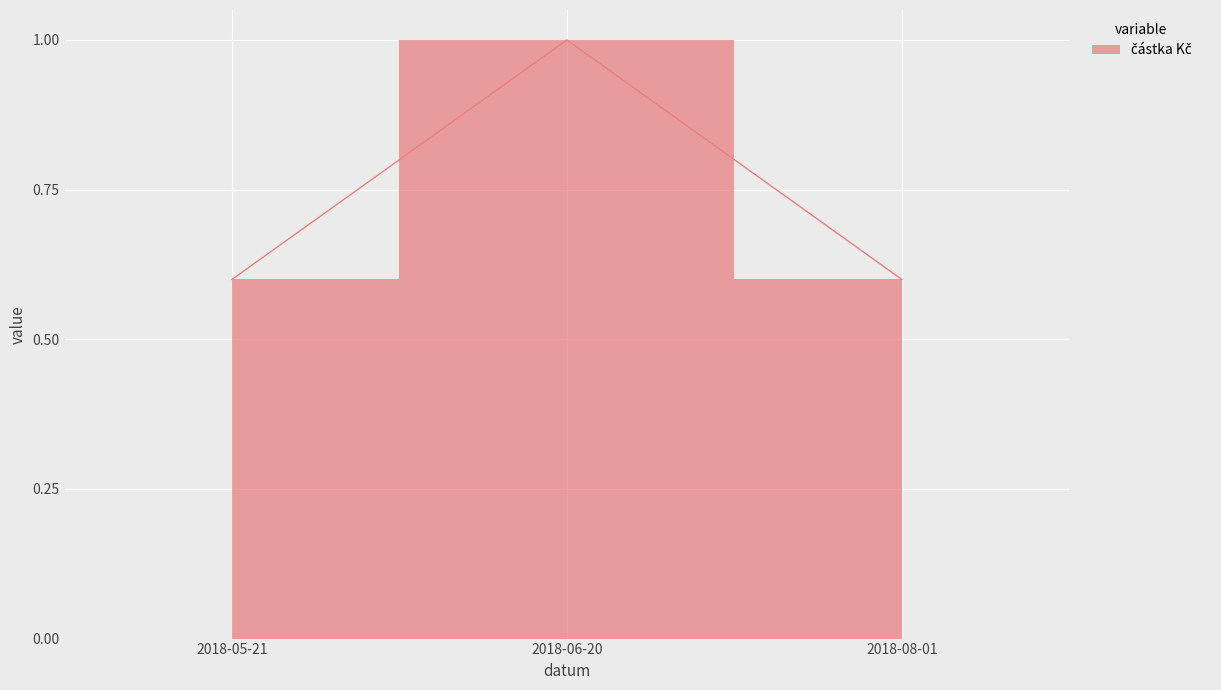

Rank the categories by value from highest to lowest.

2018-06-20, 2018-05-21, 2018-08-01